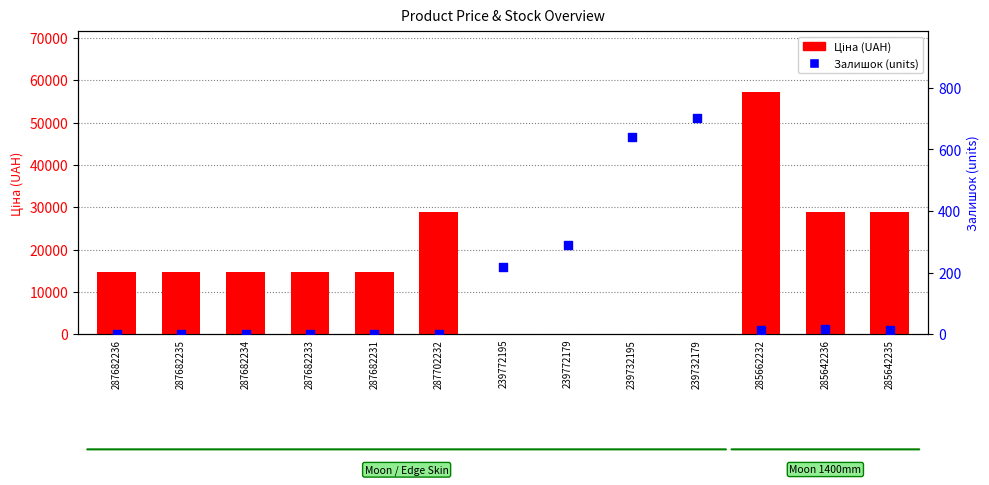

Is the value of Залишок (units) at 285662232 greater than the value of Ціна (UAH) at 287682235?

No